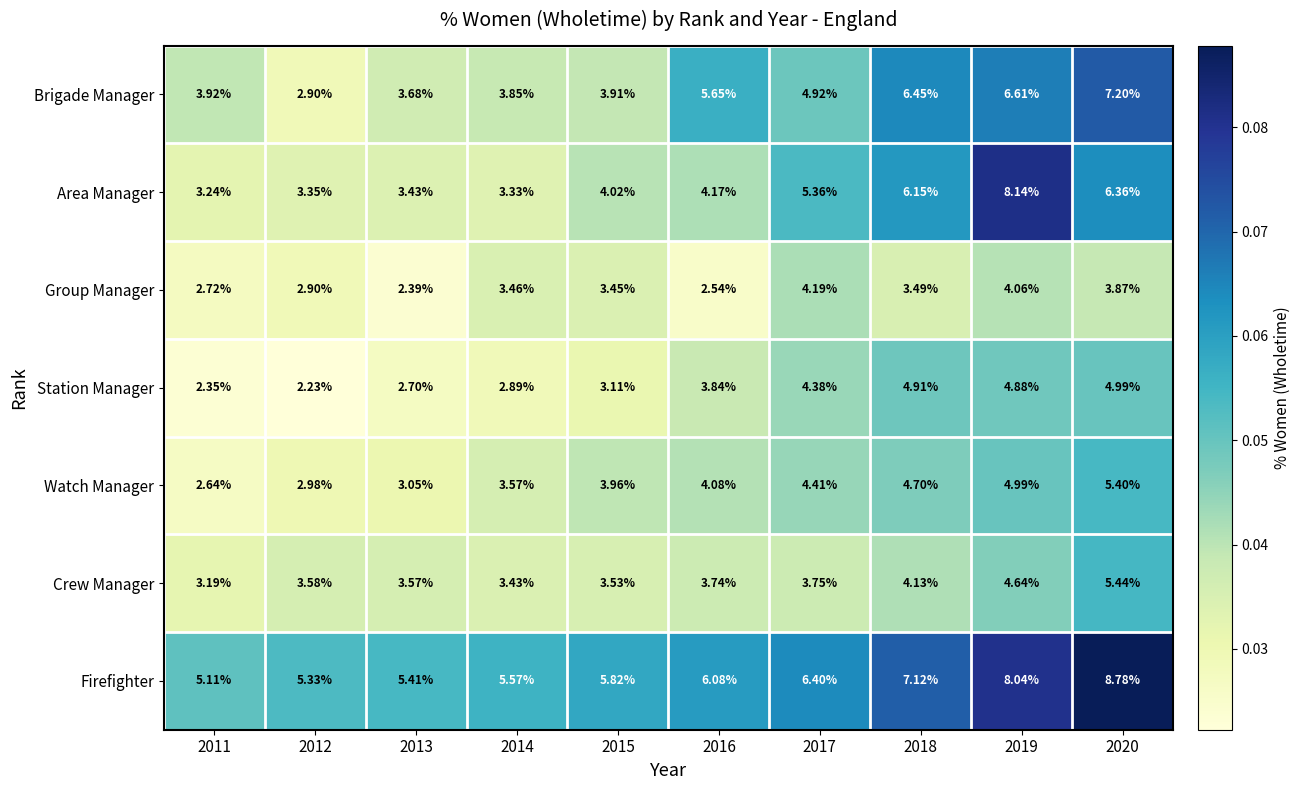

Between 2011 and 2019, which series saw the biggest shift?

Area Manager